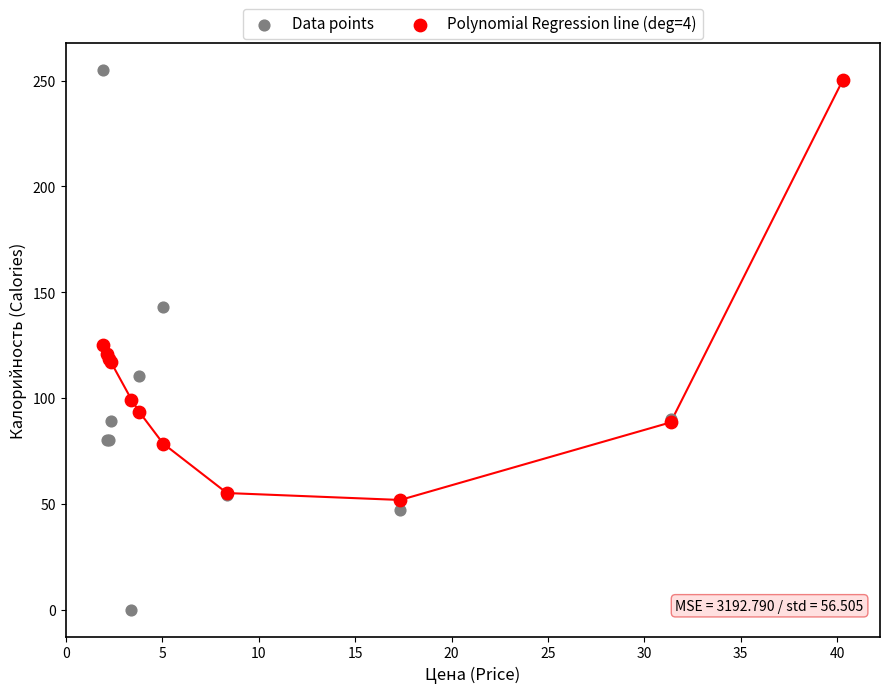

Which series reaches the maximum Y coordinate?

Data points